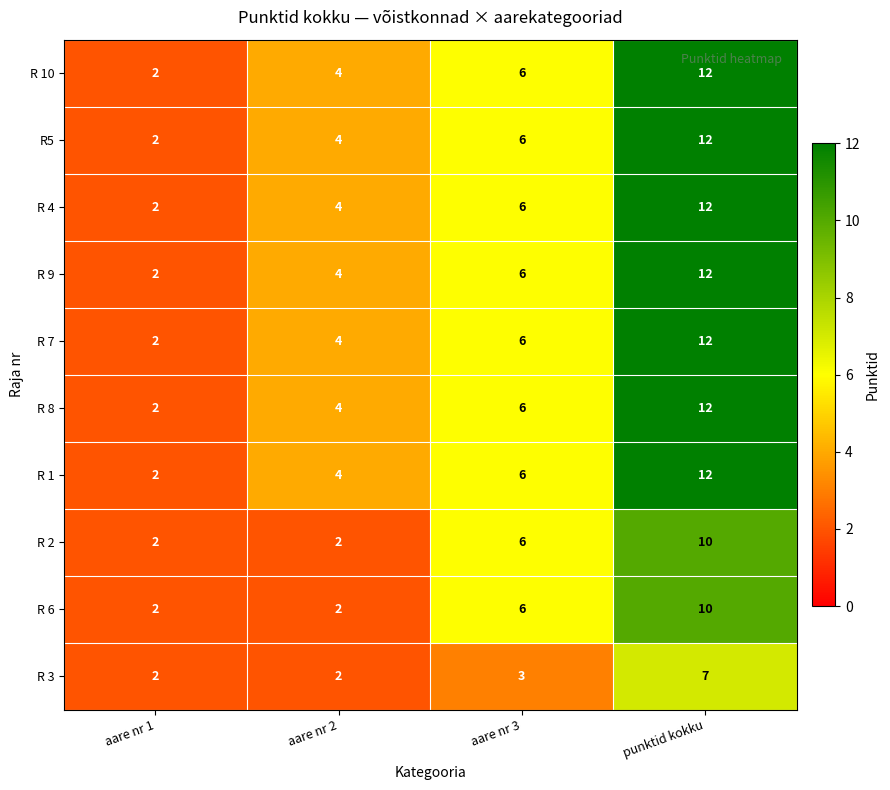

What is the total value across all series at aare nr 1?

20